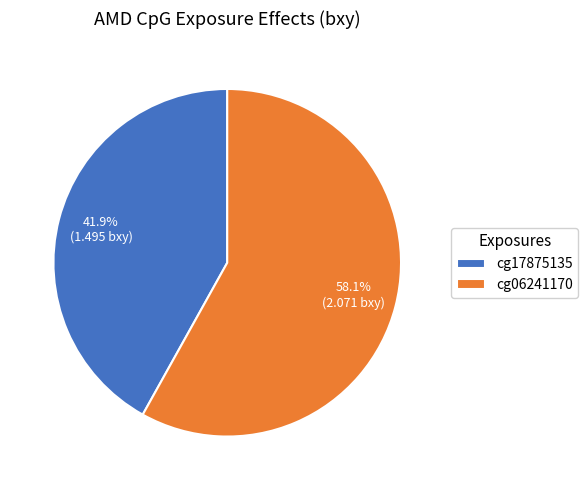

Which slice is the smallest?

cg17875135